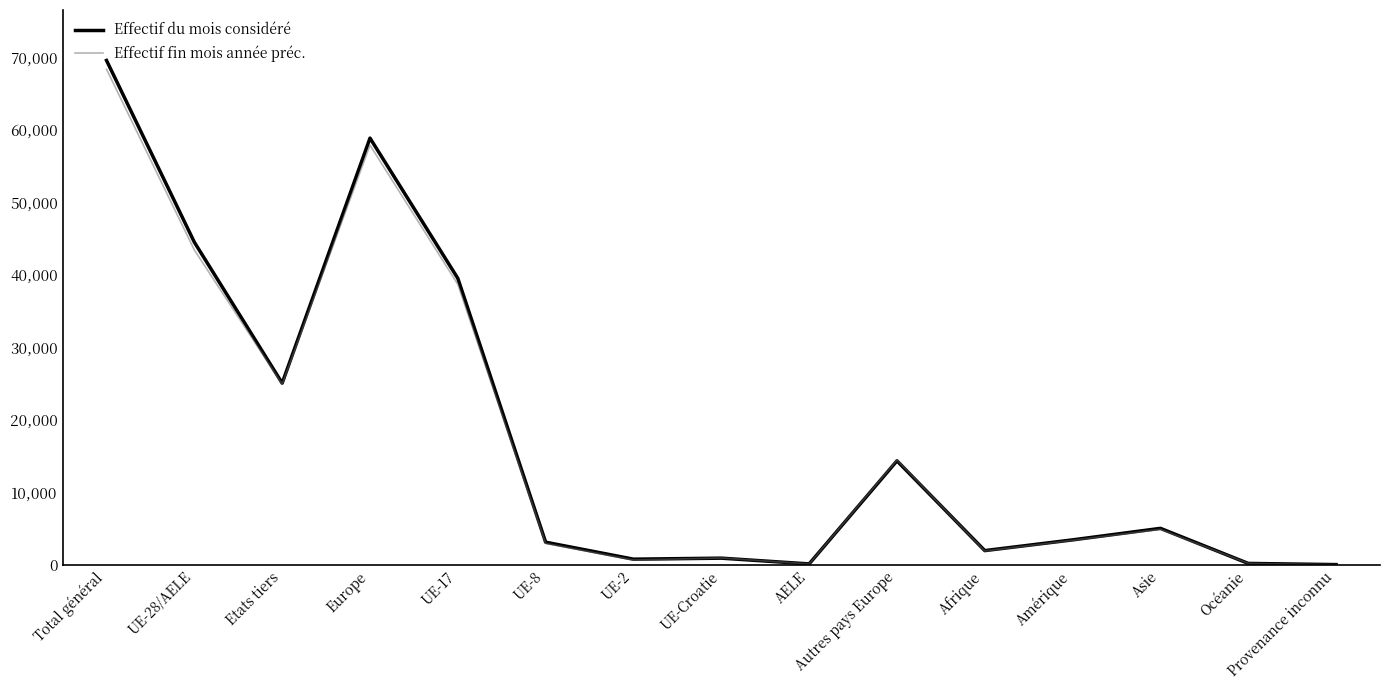

At which label is Effectif fin mois année préc. closest to 34207?

UE-17